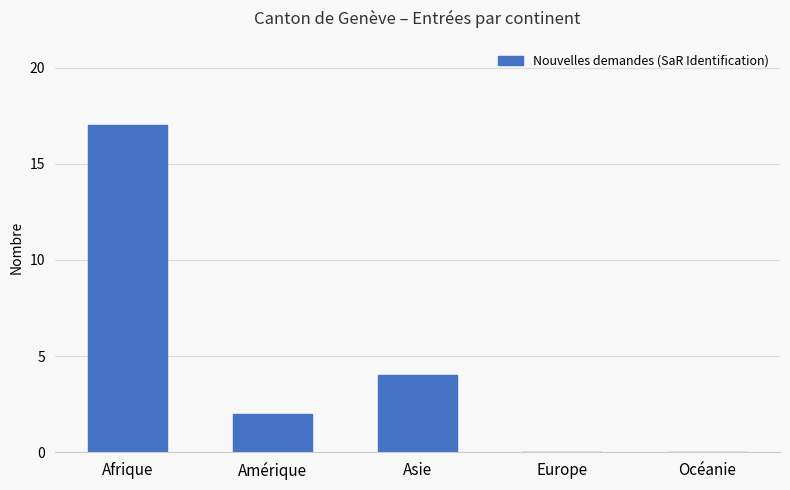

Approximately how many times larger is the value at Afrique compared to Amérique?

8.5